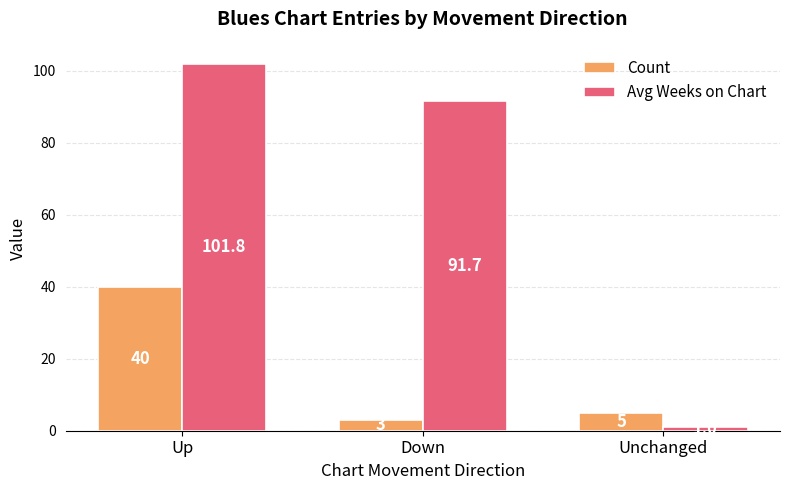

How many bars are there in total?

6